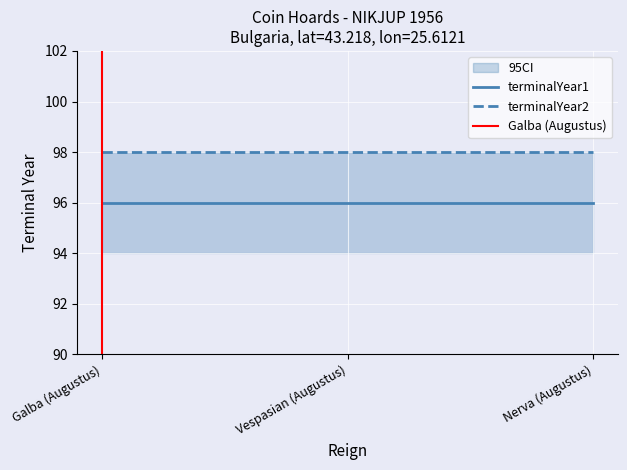

Is it true that terminalYear1 equals 59 at Galba (Augustus)?

False